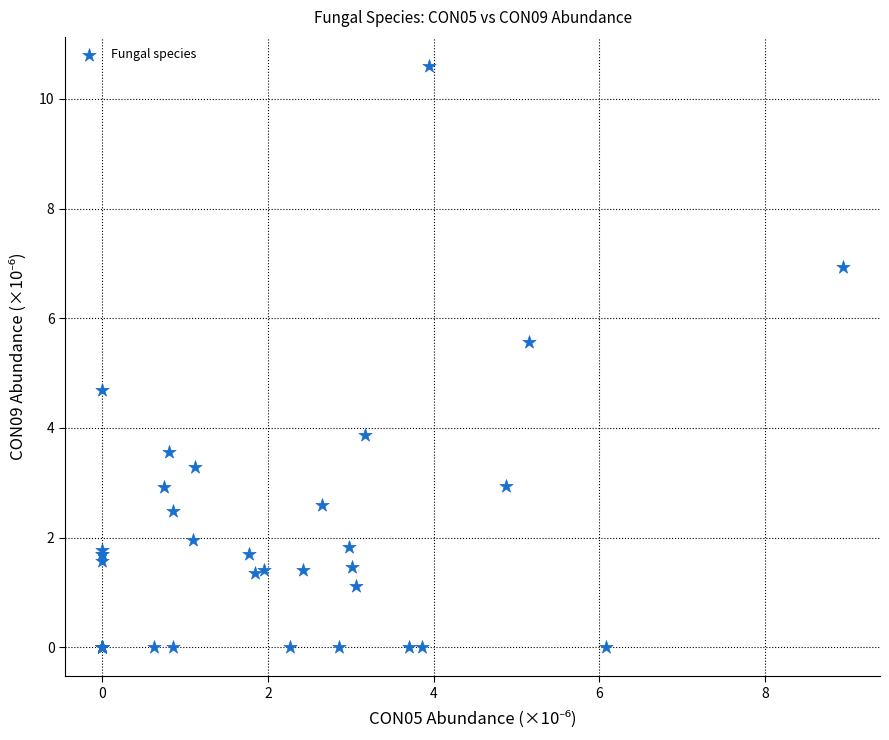

What Y value in the scatter plot is closest to 5?

4.7